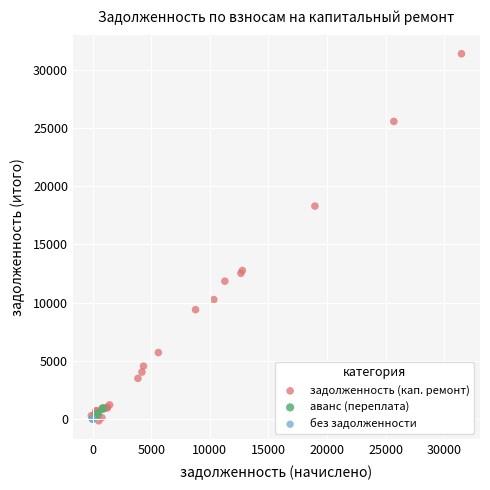

Which series contains the highest Y value?

задолженность (кап. ремонт)